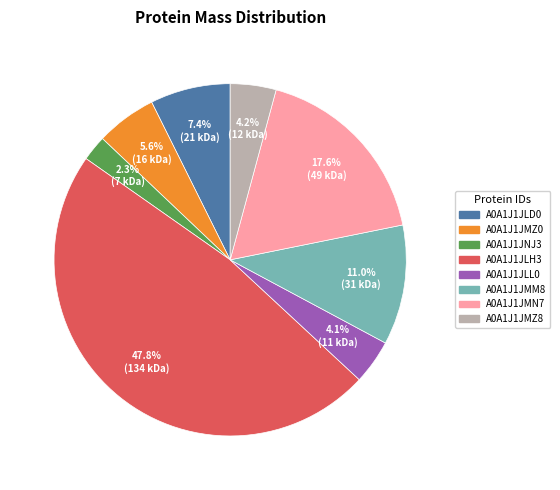

To the nearest percent, what portion does A0A1J1JMZ8 represent?

4%